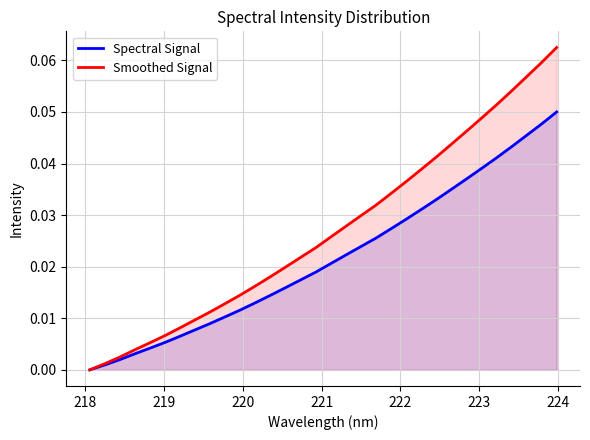

What are all the series names shown in the legend?

Spectral Signal, Smoothed Signal